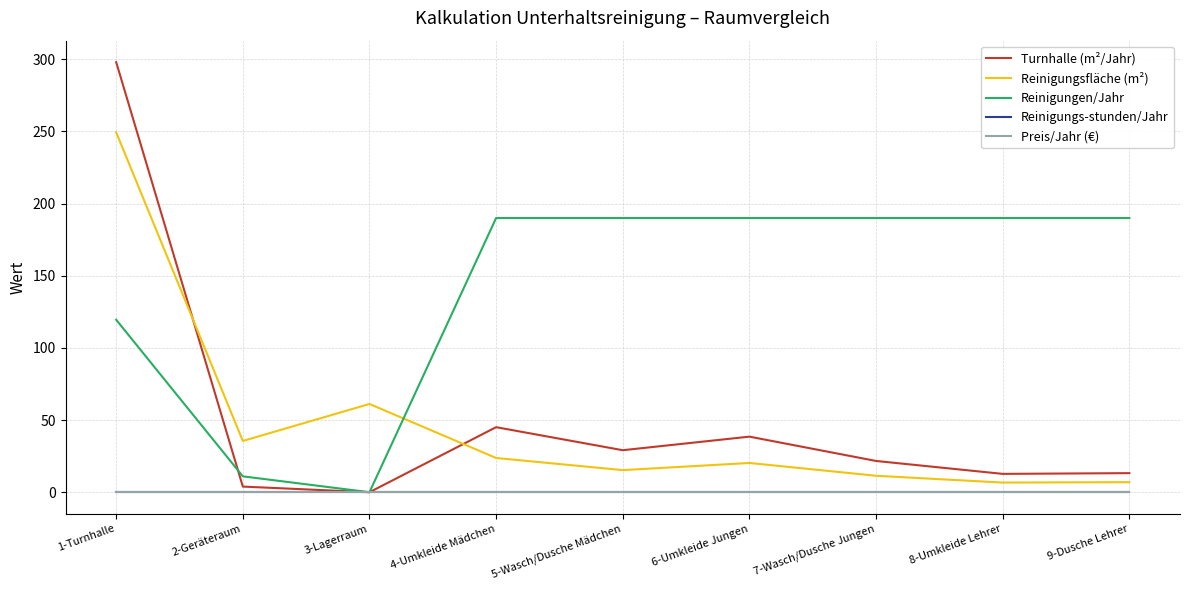

Does the chart have visible grid lines?

Yes